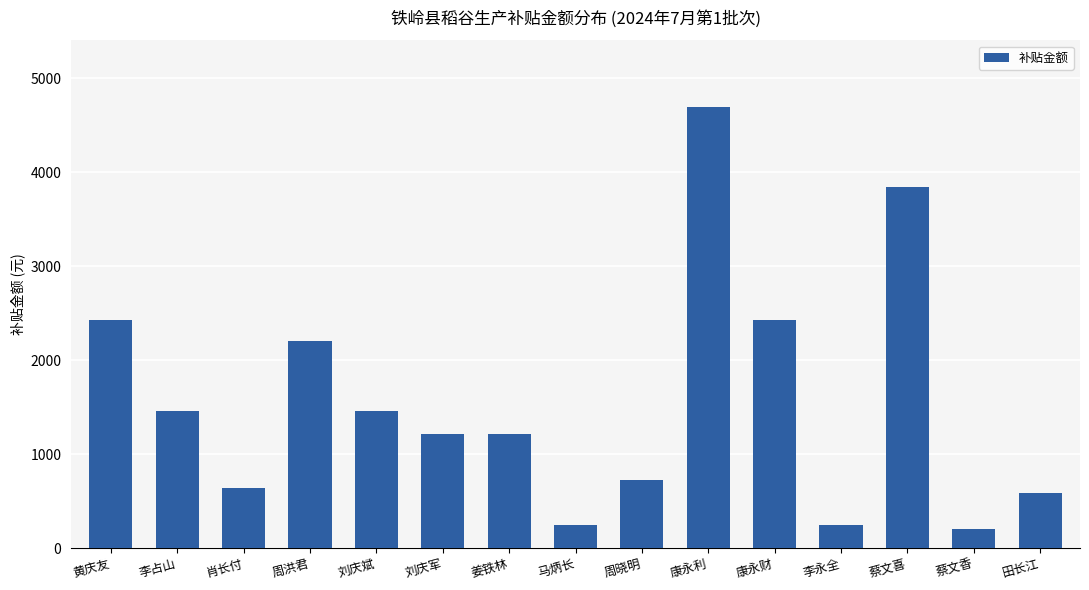

The value at 刘庆军 is 1672.9. True or false?

False